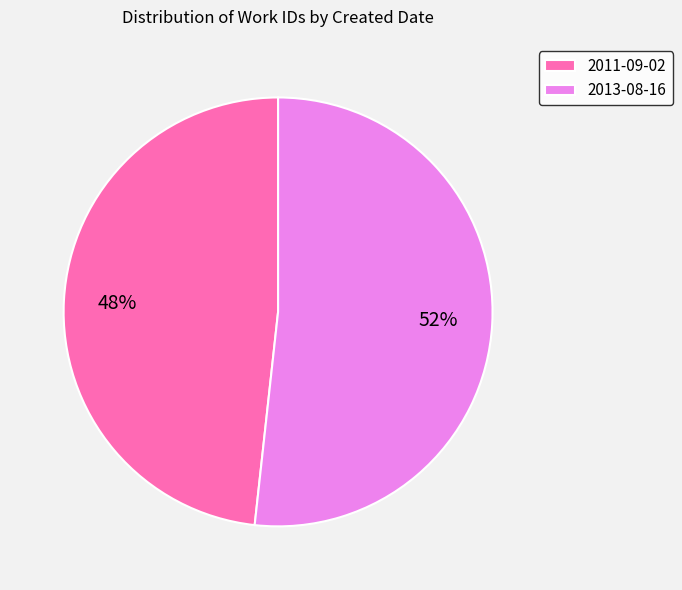

How many slices are in this pie chart?

2